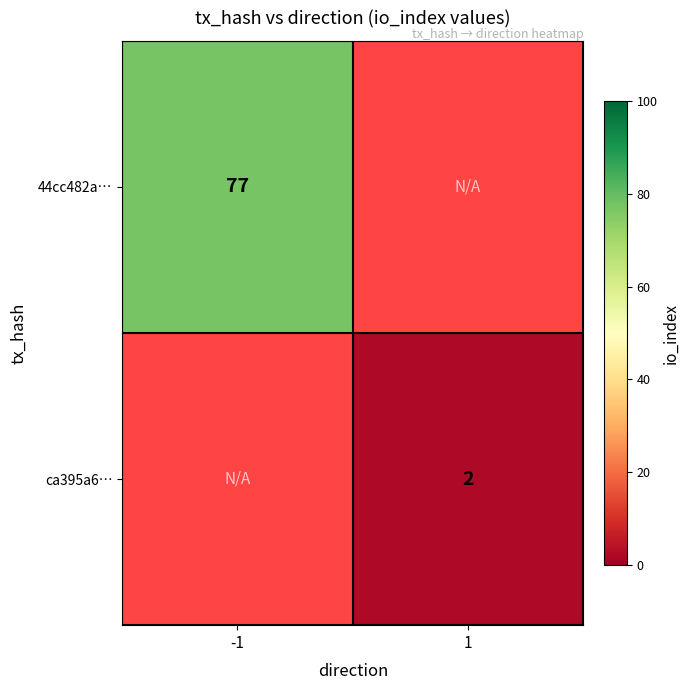

Which has a higher value, 1 or -1?

-1